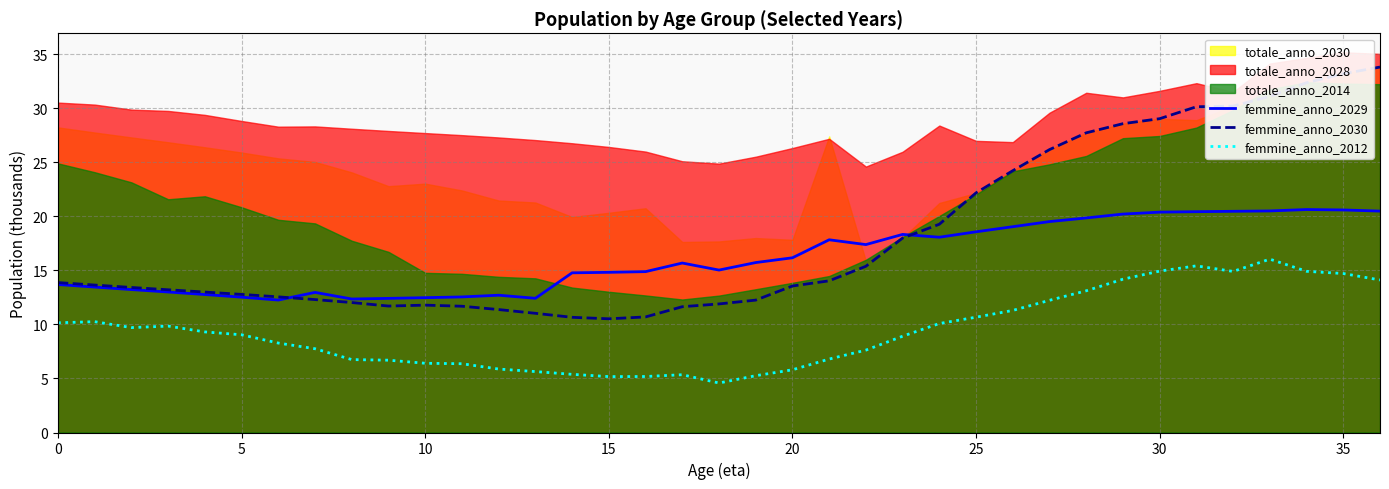

What is the value of the femmine_anno_2030 point at the 15th from the left?

10.7